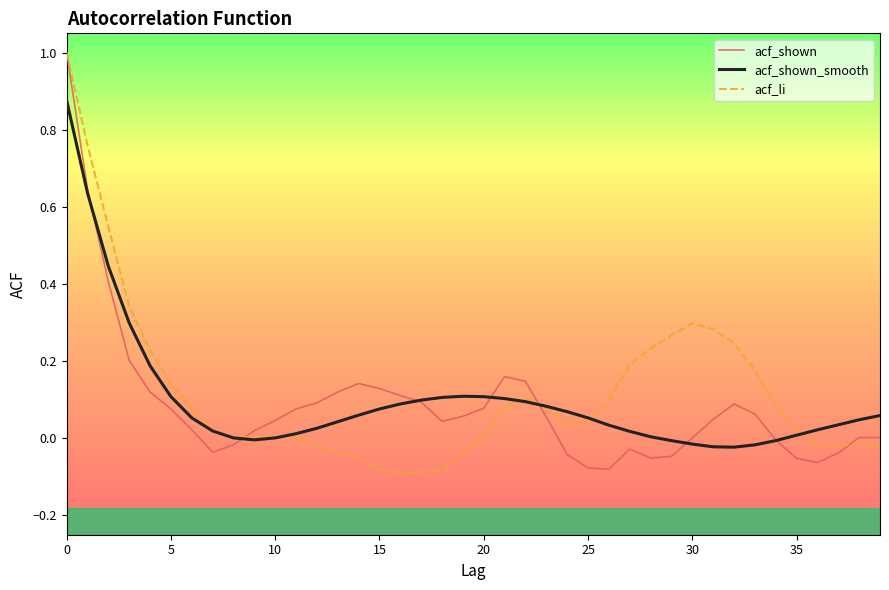

What is the maximum value shown in the chart?

1.0